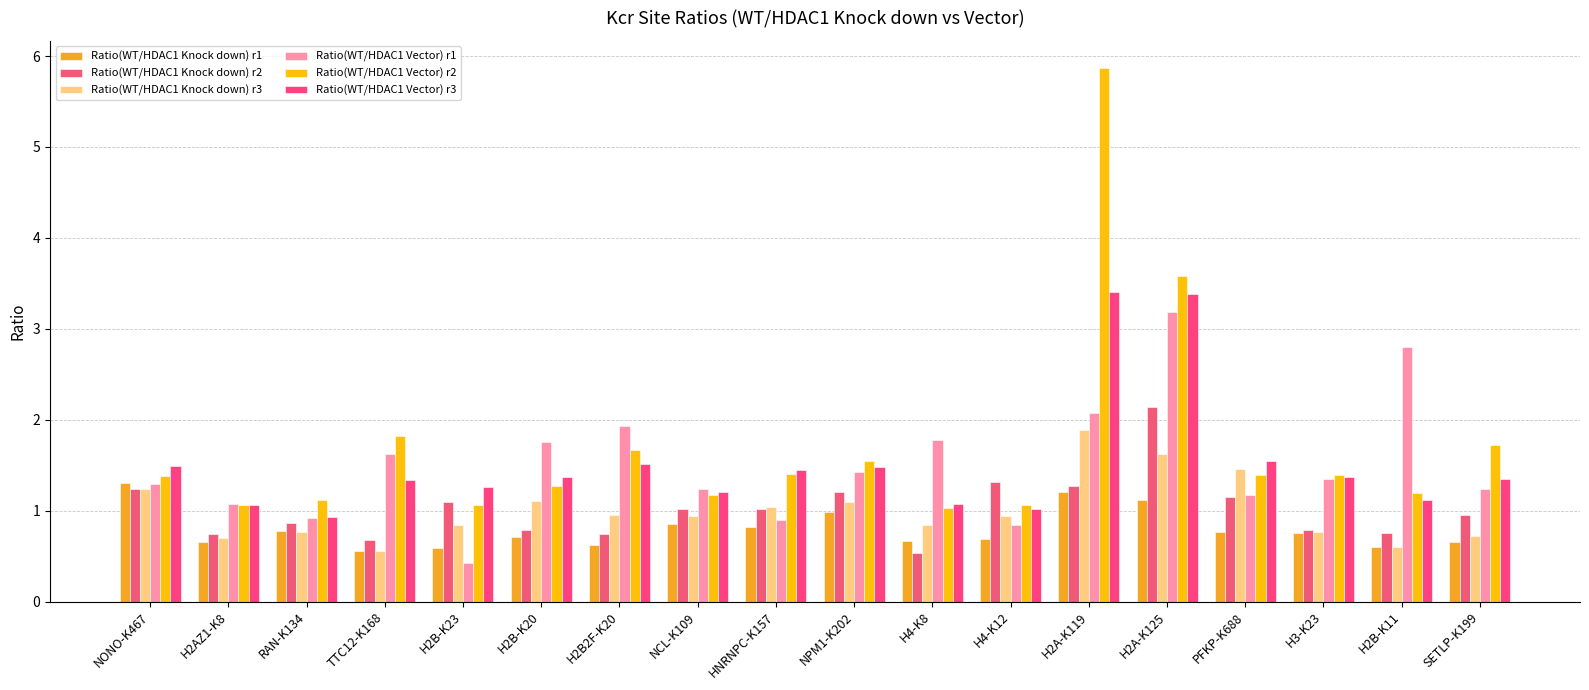

Count the number of categories in the chart.

18